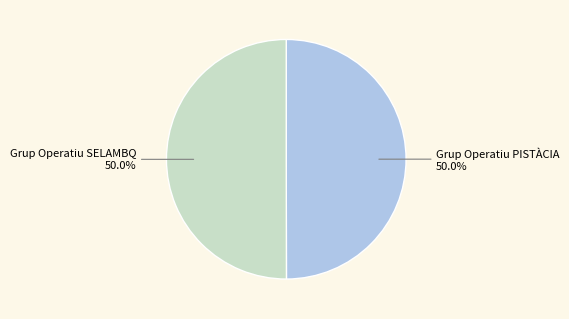

What is the total percentage of Grup Operatiu PISTÀCIA and Grup Operatiu SELAMBQ?

100.0%